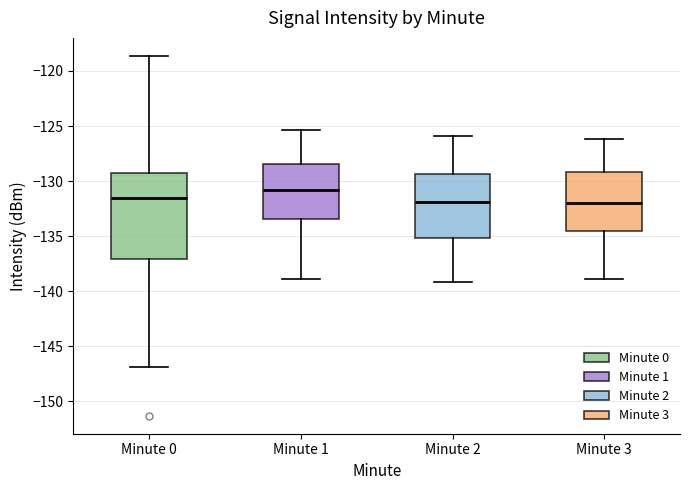

Comparing the boxes themselves (not the whiskers), which one is the tallest?

Minute 0